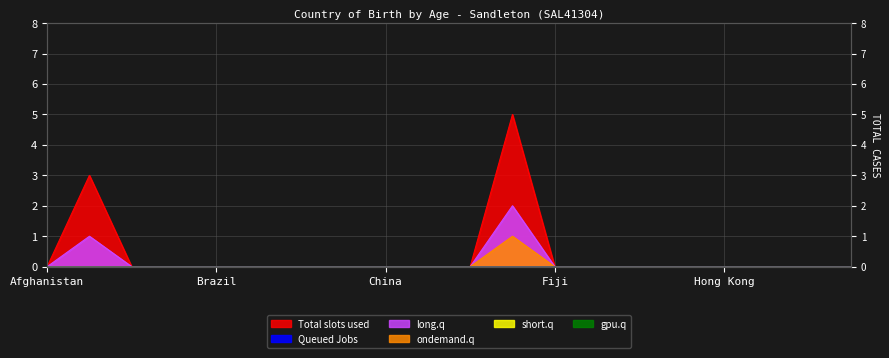

What position from the right is Brazil?

16